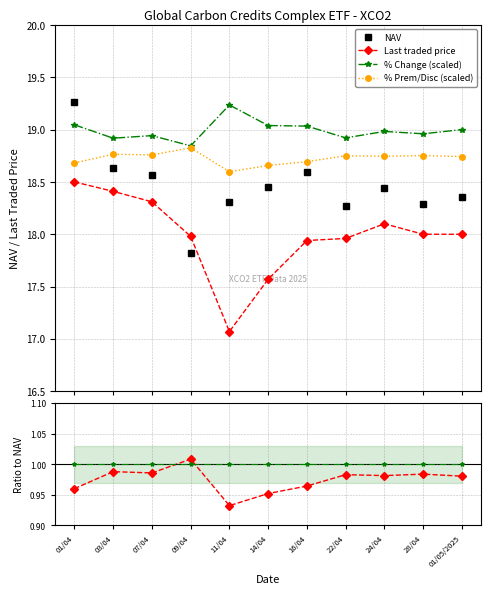

In % Prem/Disc (scaled), how many points are lower than both neighbors (excluding endpoints)?

3